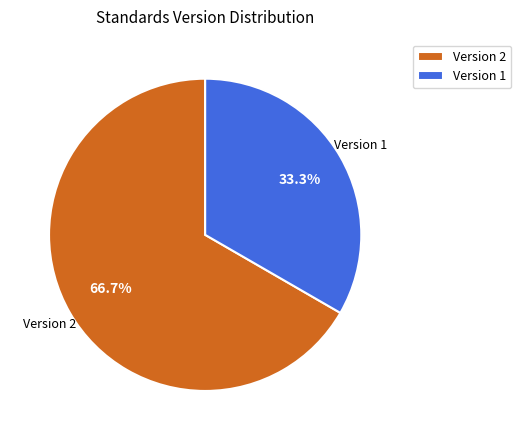

Which has a higher value, Version 1 or Version 2?

Version 2